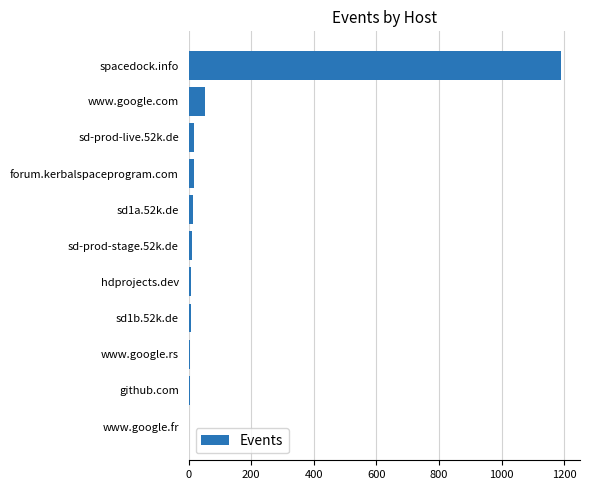

The value at spacedock.info is 1191. True or false?

True